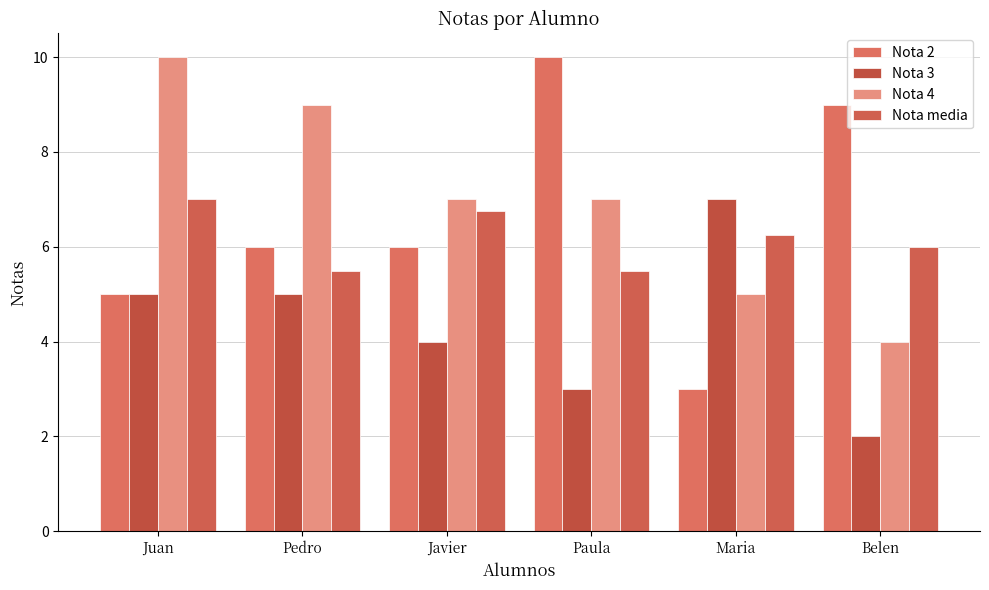

How many bars are there in each group?

4